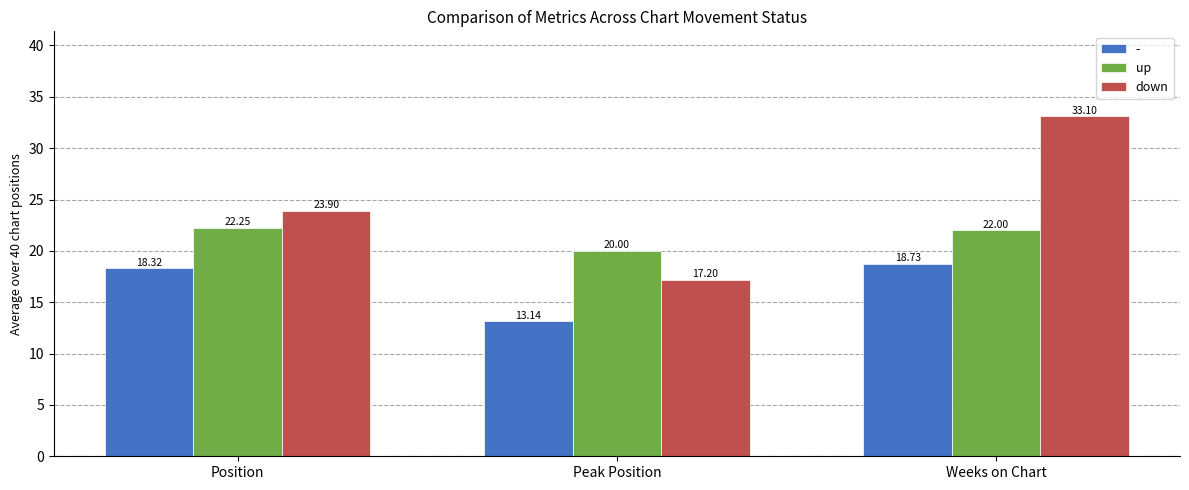

Count the number of categories in the chart.

3